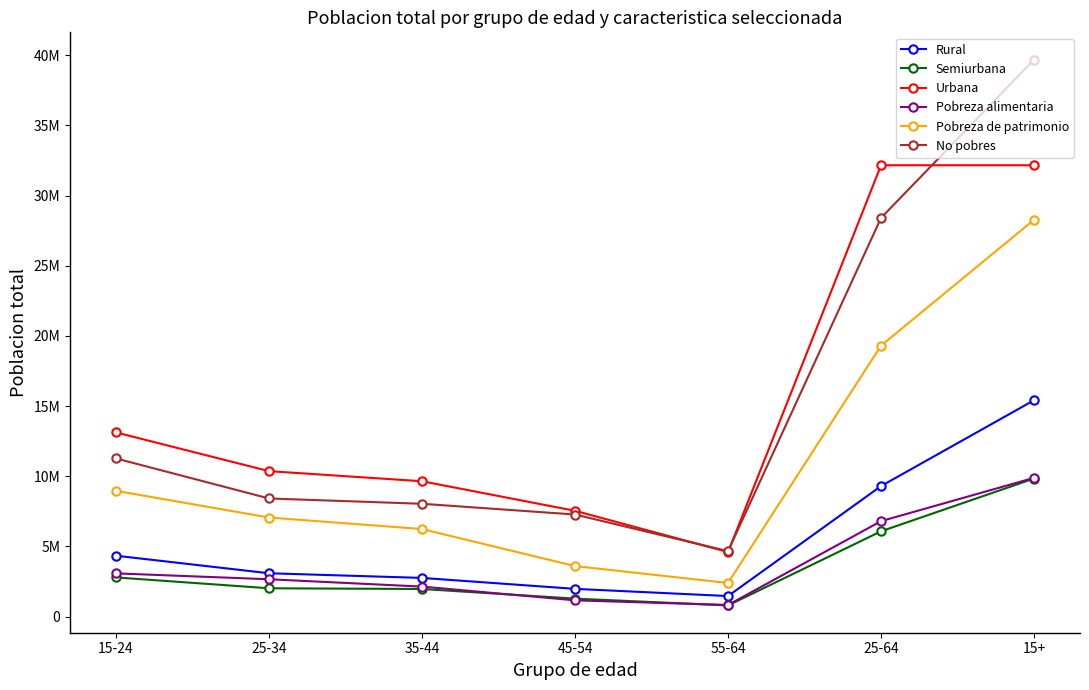

What is the difference between the second highest and second lowest values in the Semiurbana series?

4796552